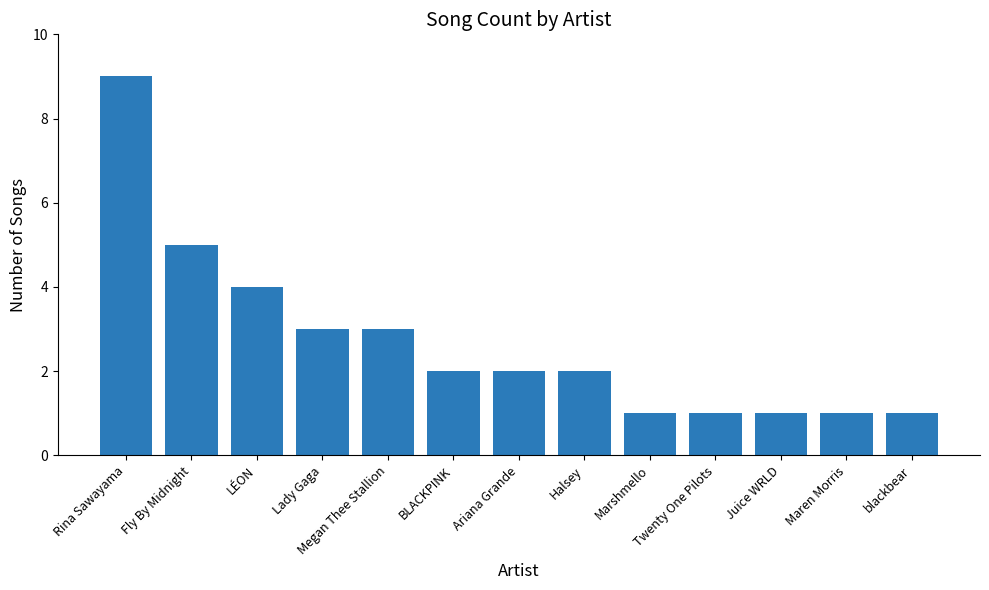

Between Megan Thee Stallion and LÉON, which is larger?

LÉON